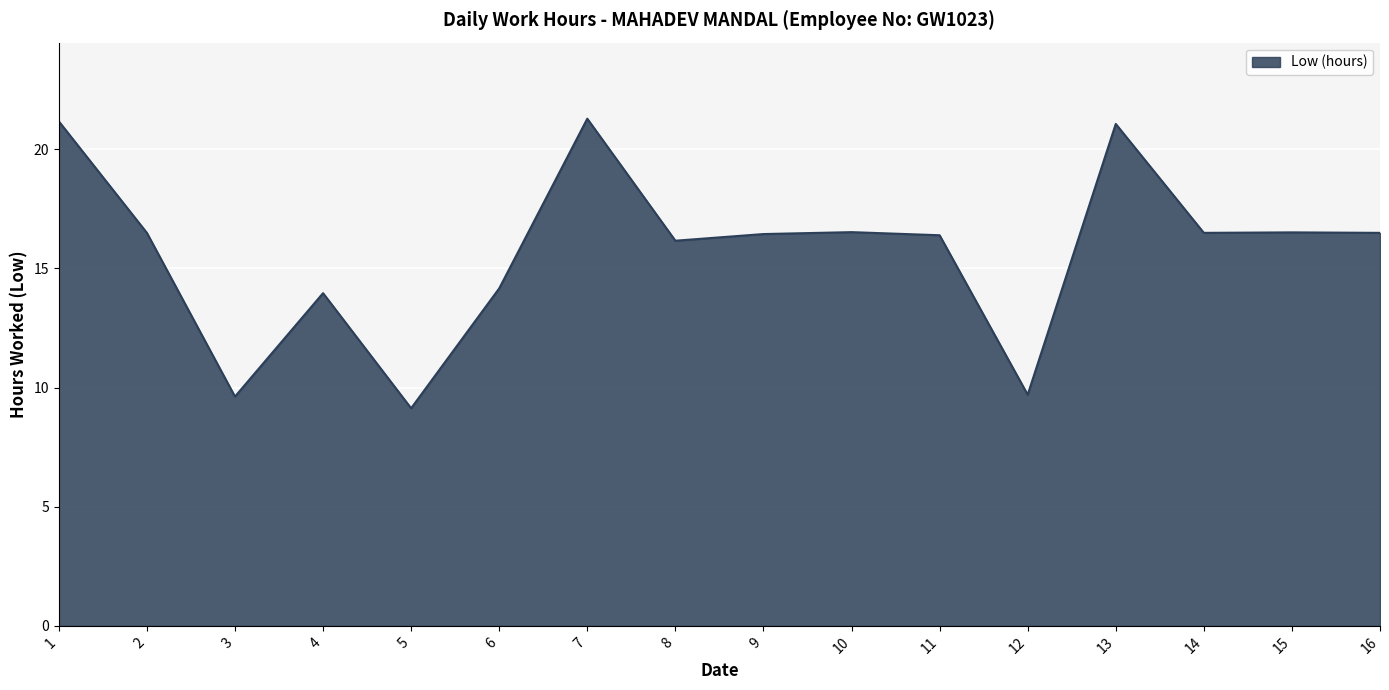

What is the change in value from 4 to 14?

+2.5